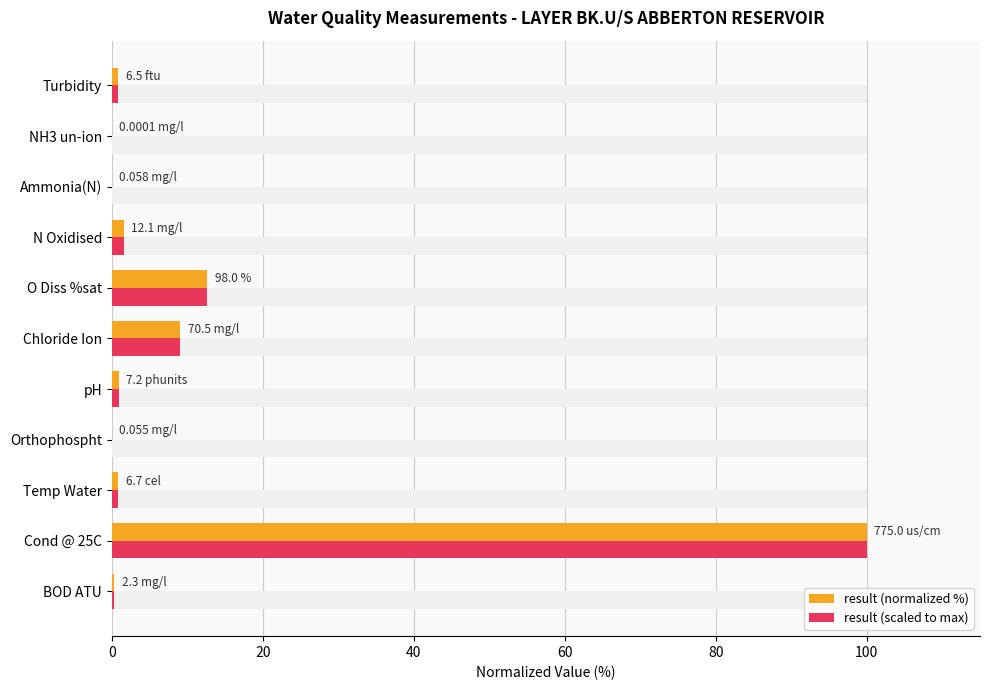

Reading left to right, what are all the values shown in this chart?

result (normalized %): 0.3	100.0	0.9	0.0	0.9	9.1	12.6	1.6	0.0	0.0	0.8
result (scaled to max): 0.3	100.0	0.9	0.0	0.9	9.1	12.6	1.6	0.0	0.0	0.8